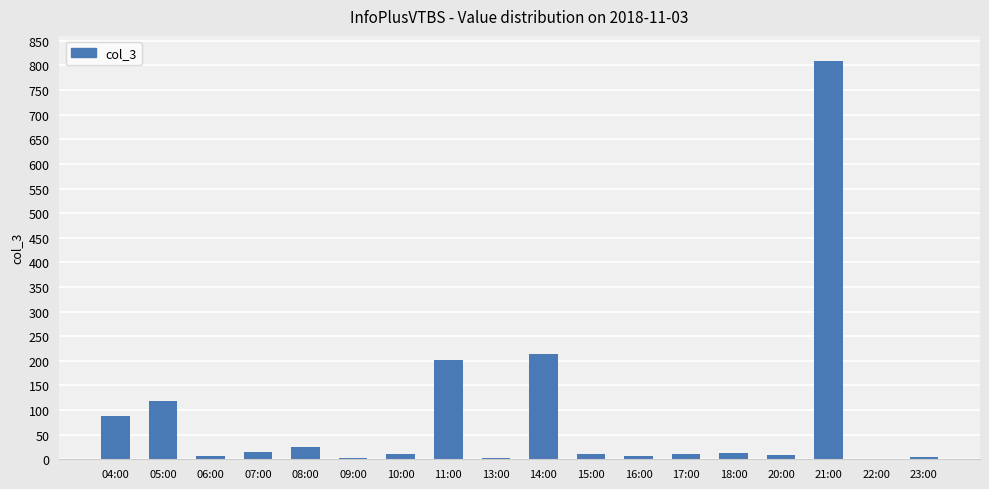

What is the maximum value shown in the chart?

810